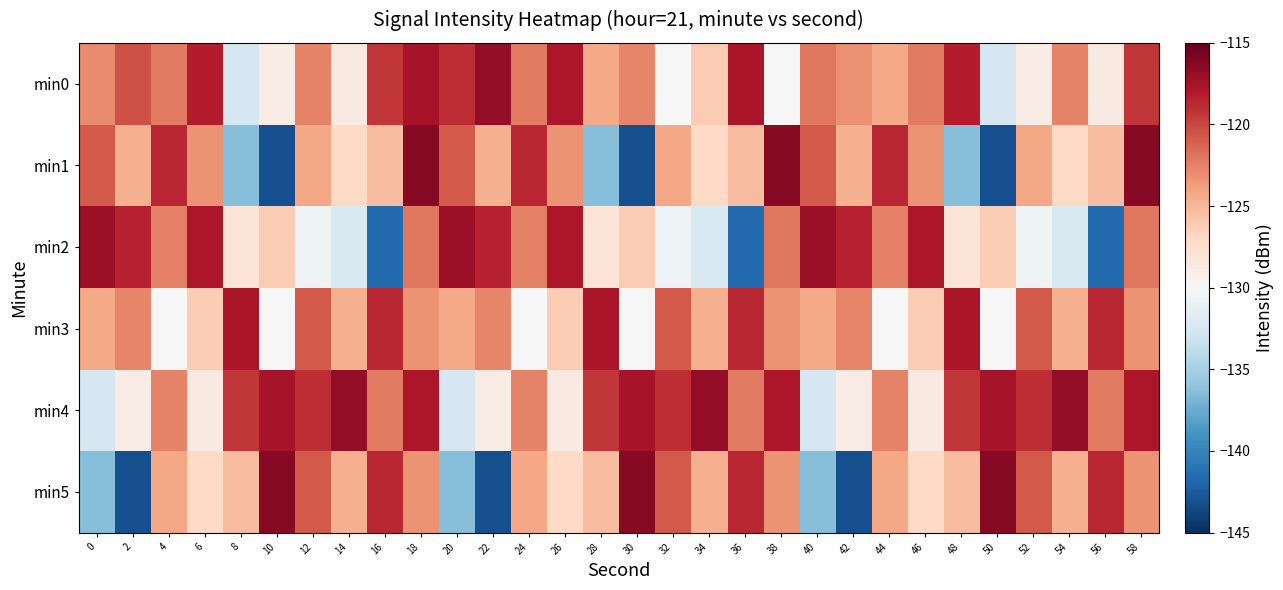

Which series has the largest range (max minus min)?

min1